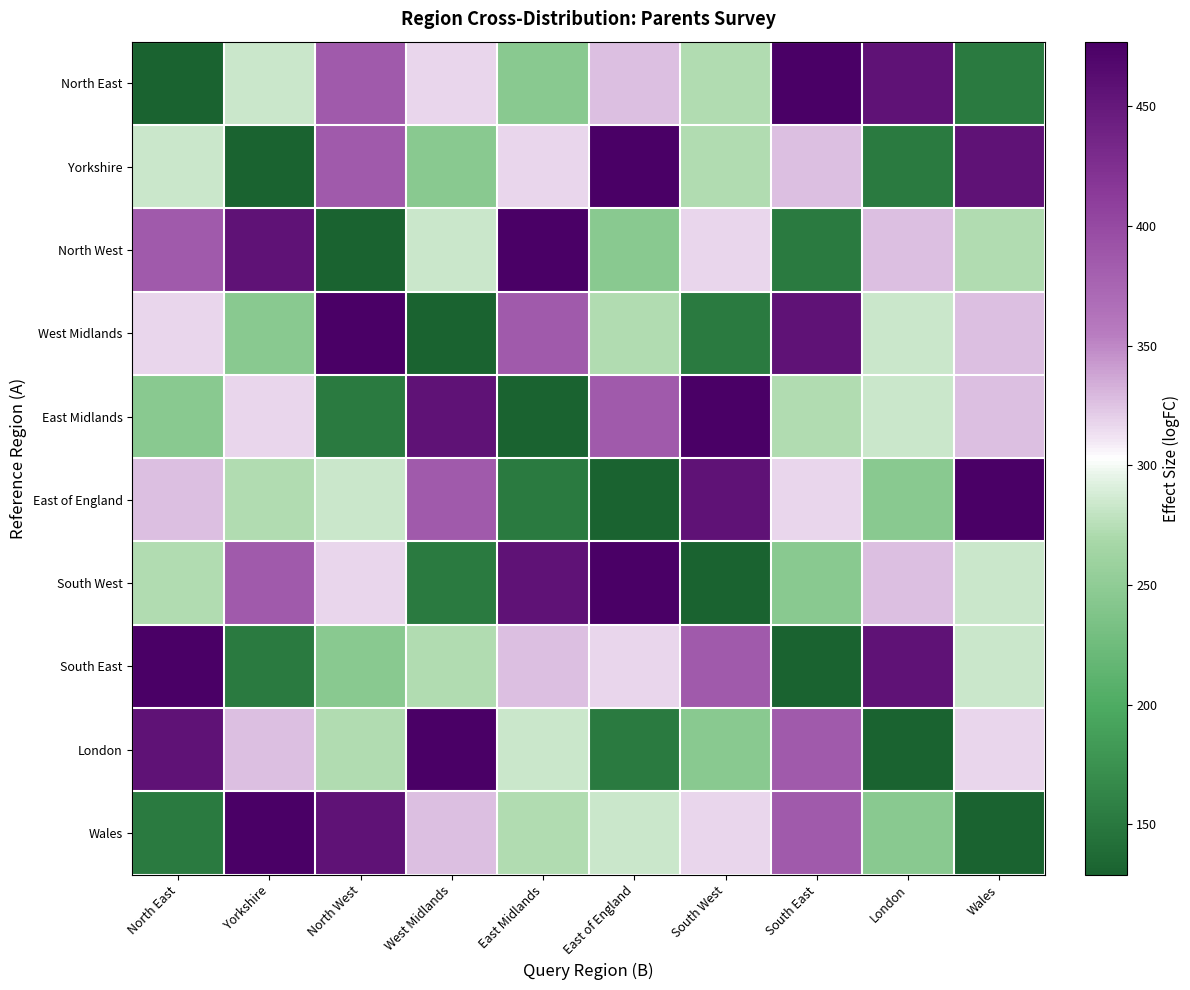

At North West, list the series in order from largest to smallest.

West Midlands, Wales, North East, Yorkshire, South West, East of England, London, South East, East Midlands, North West